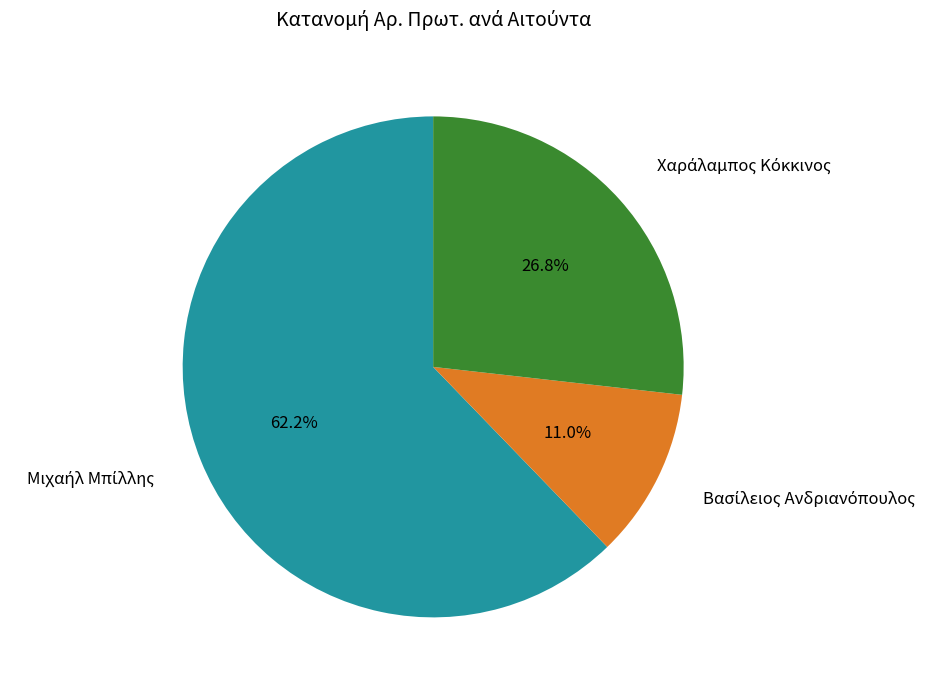

Is there a majority slice in this chart?

Yes